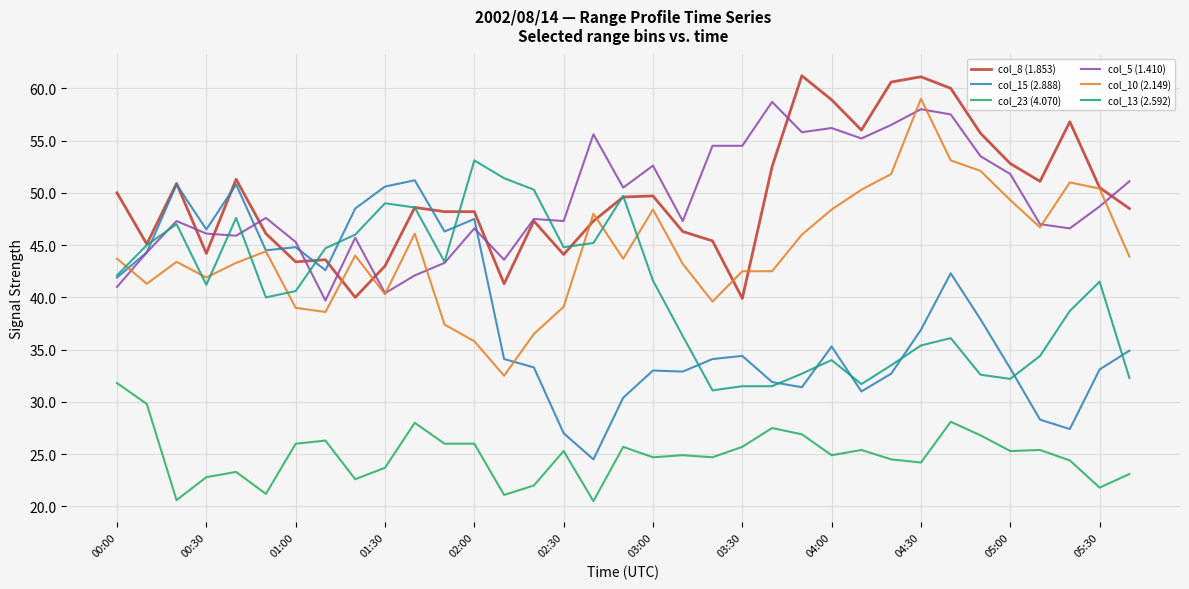

How many lines are shown in the chart?

6